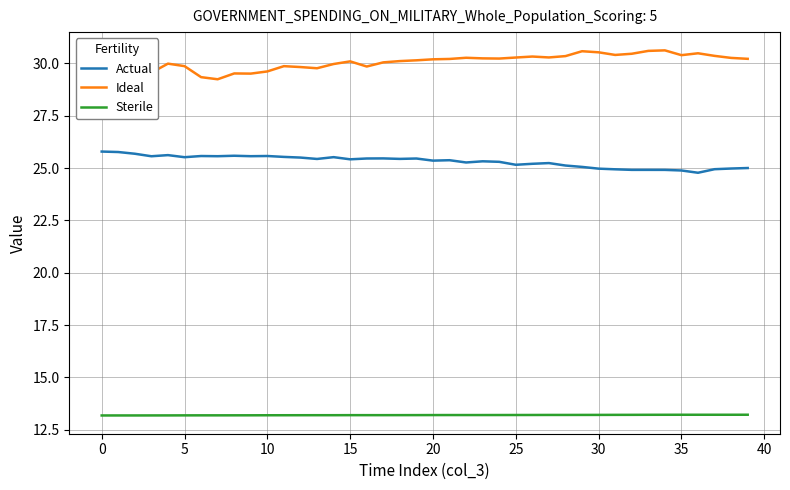

True or false: Sterile and Ideal intersect in this chart.

False